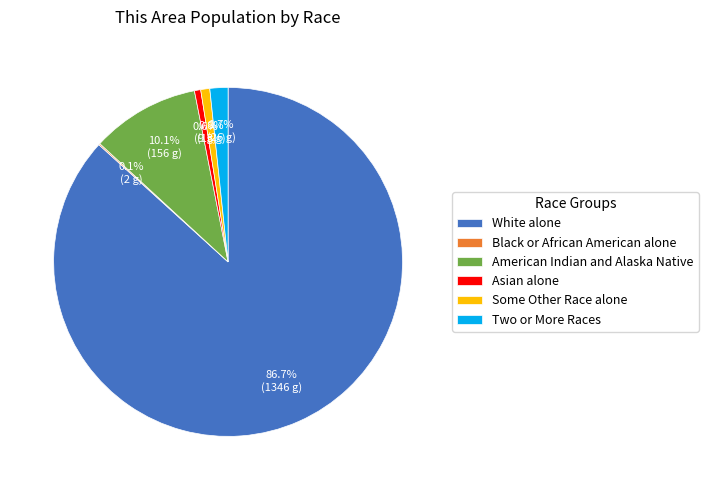

What is the largest slice in the pie chart?

White alone